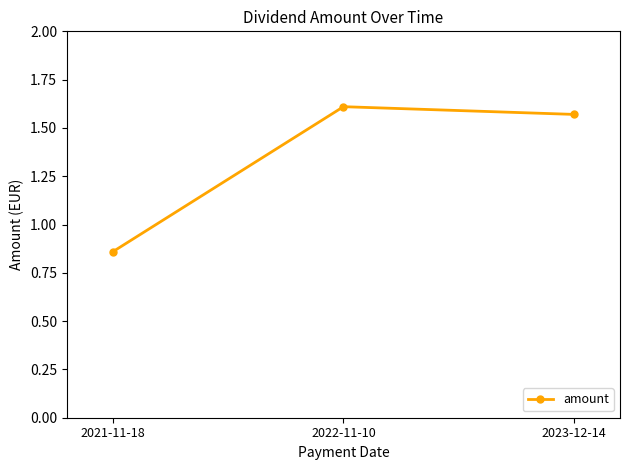

How many values are between 0 and 1?

1